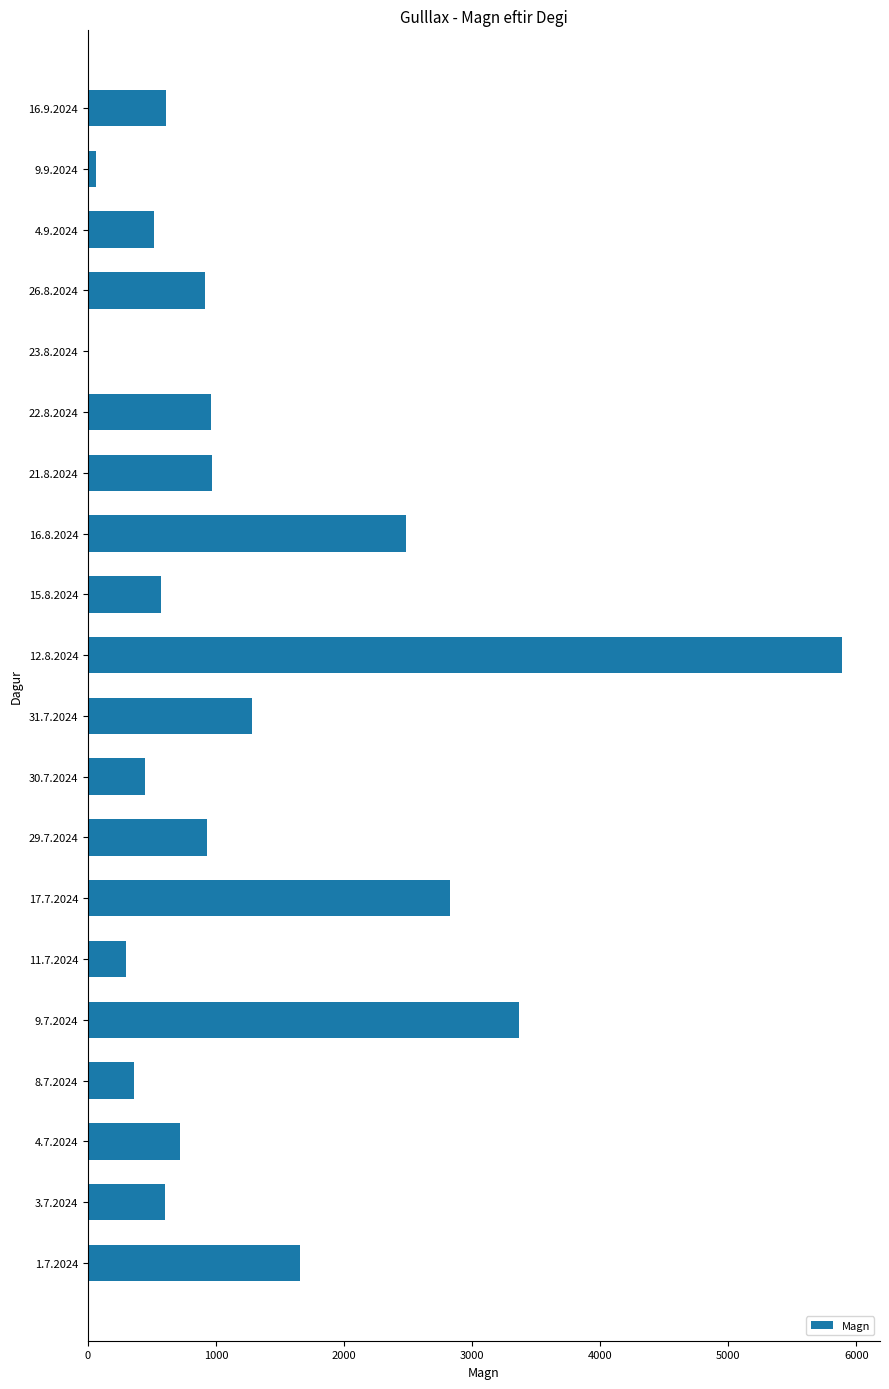

What is the change in value from 11.7.2024 to 9.7.2024?

+3076